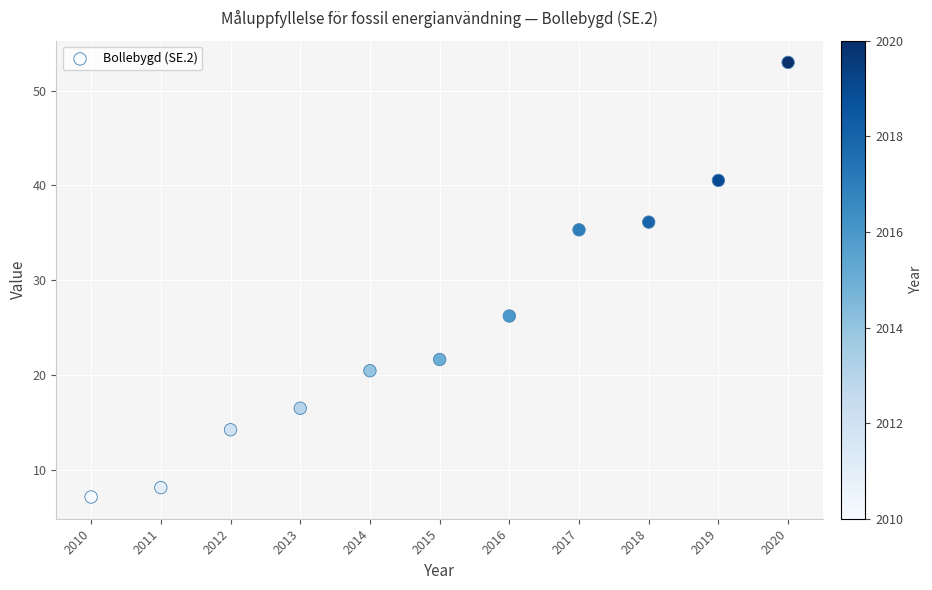

What is the range of X values (max minus min)?

10.0